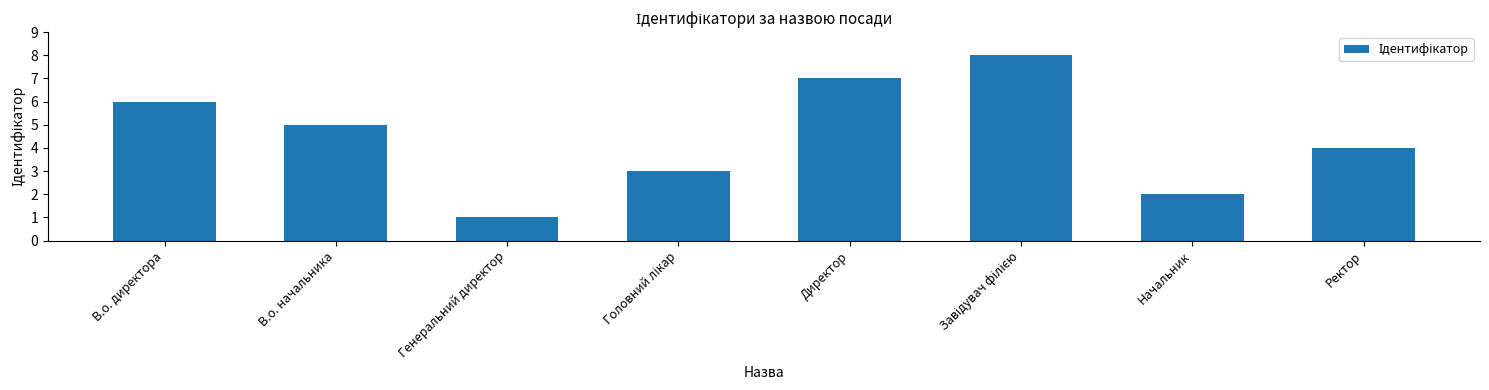

What is the label of the 1st bar from the left?

В.о. директора